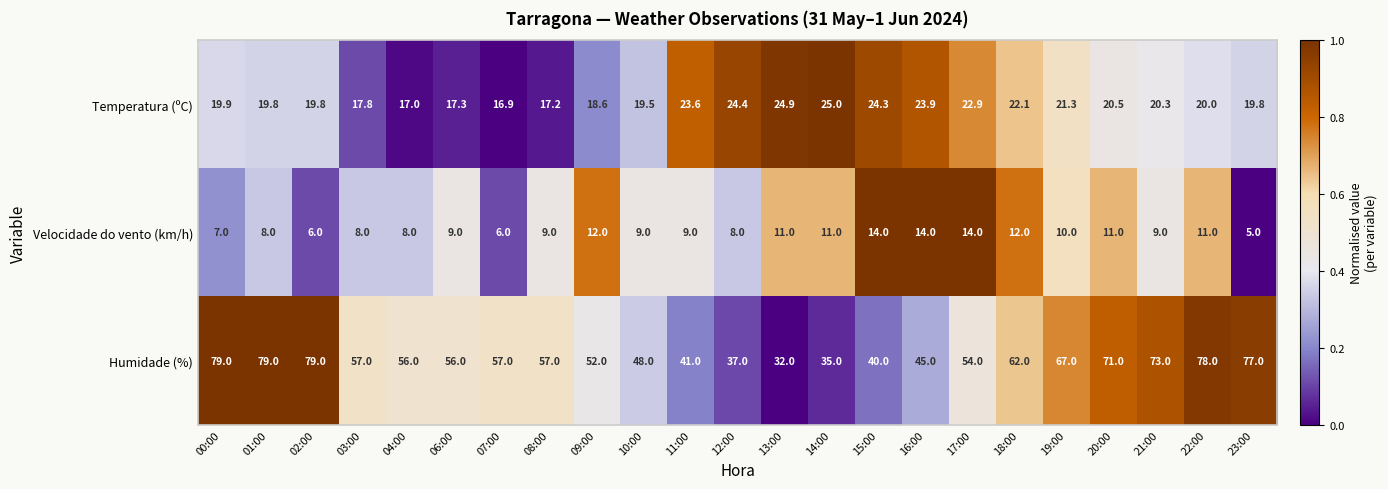

How many series are shown in this chart?

3